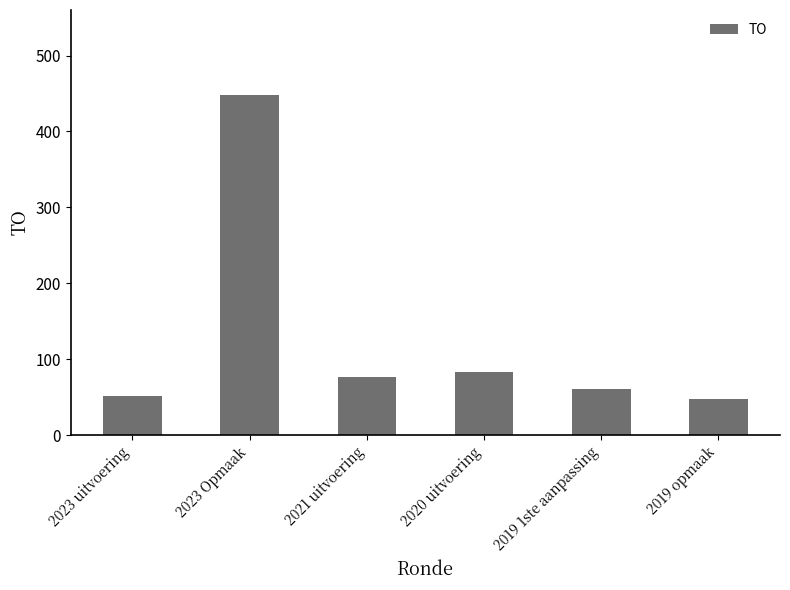

Are the bars horizontal?

No